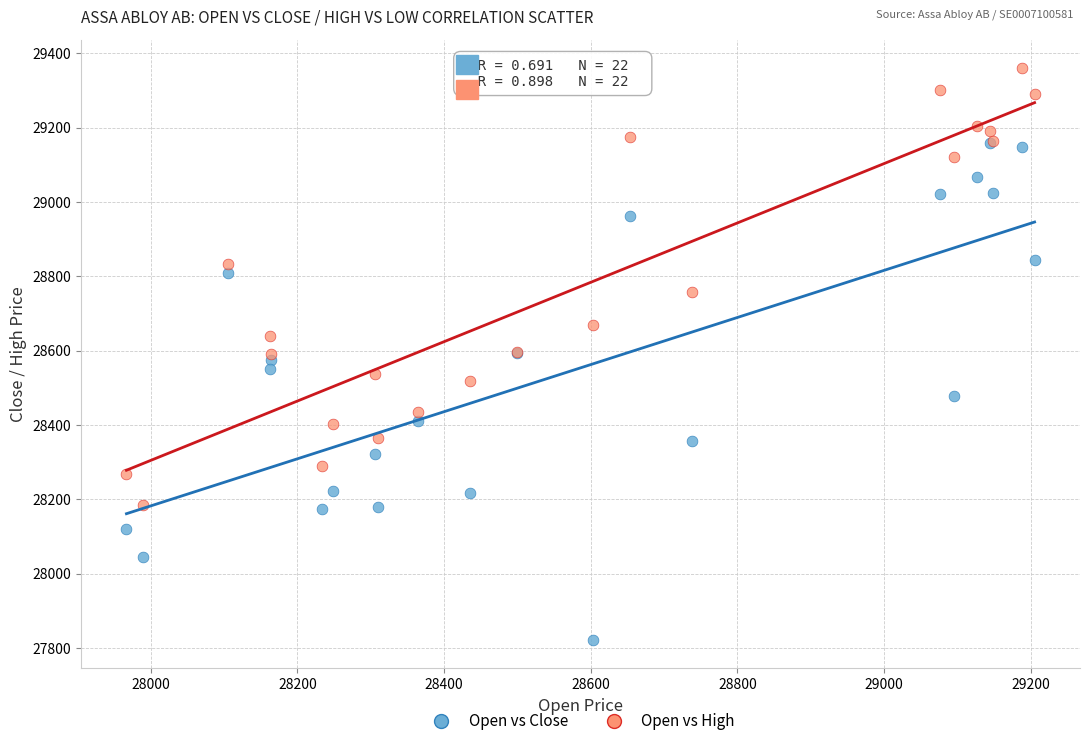

What are all the series names shown in the legend?

Open vs Close, Open vs High